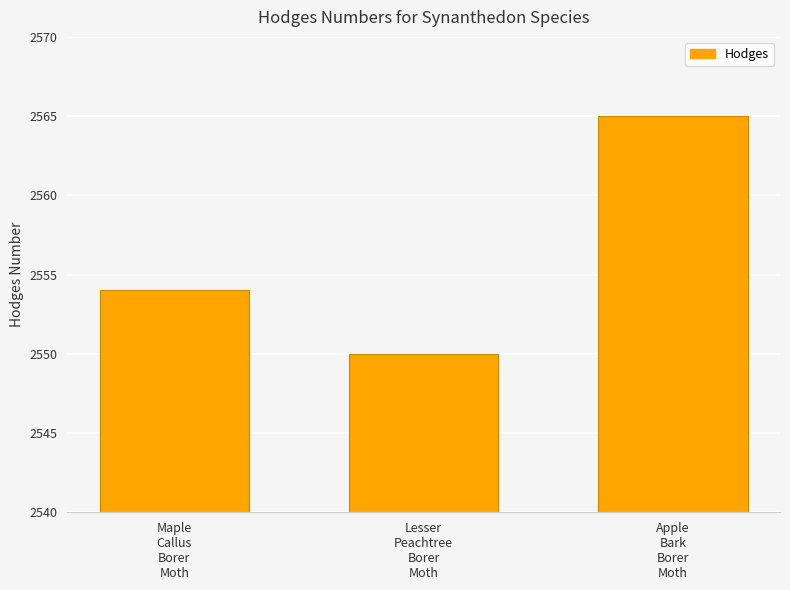

What is the change in value from Maple
Callus
Borer
Moth to Apple
Bark
Borer
Moth?

+11